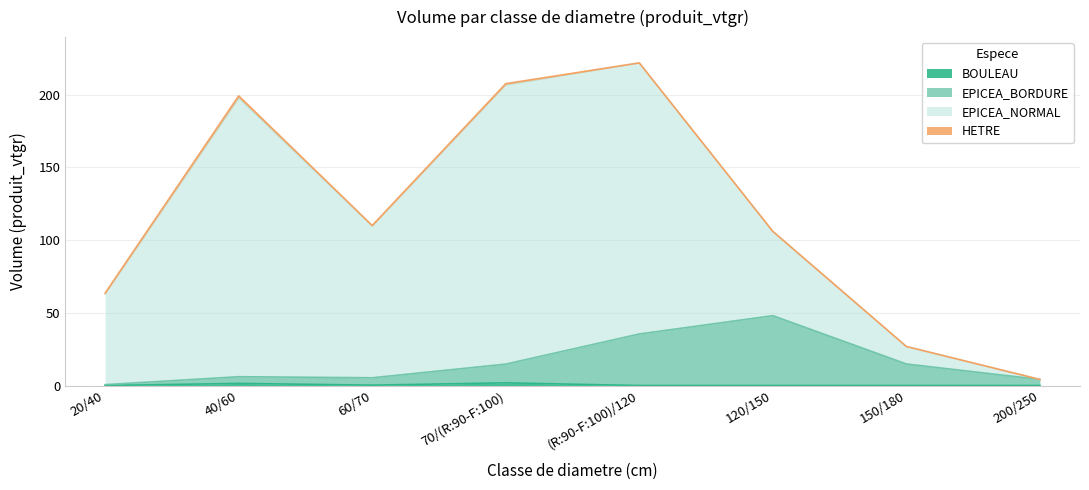

Read the BOULEAU value at 40/60.

1.4